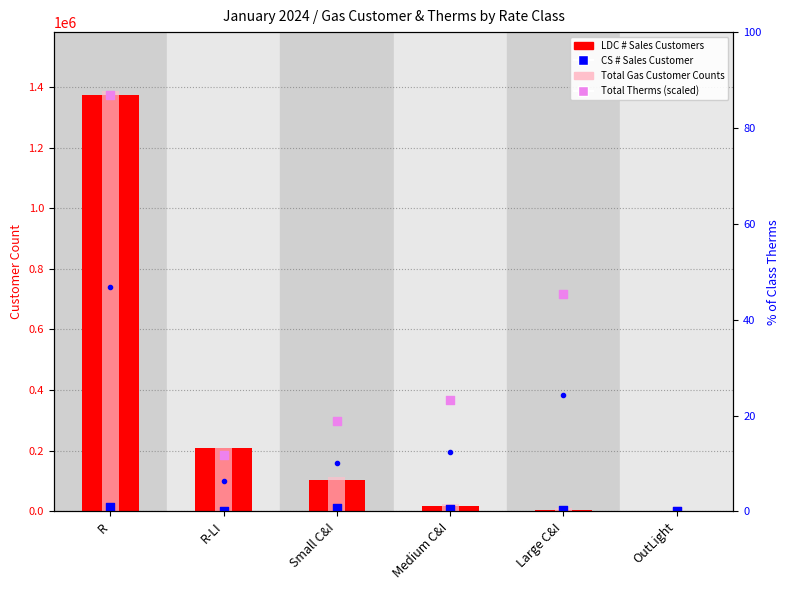

Is the value of Total Gas Customer Counts at R greater than the value of CS # Sales Customer at R?

Yes